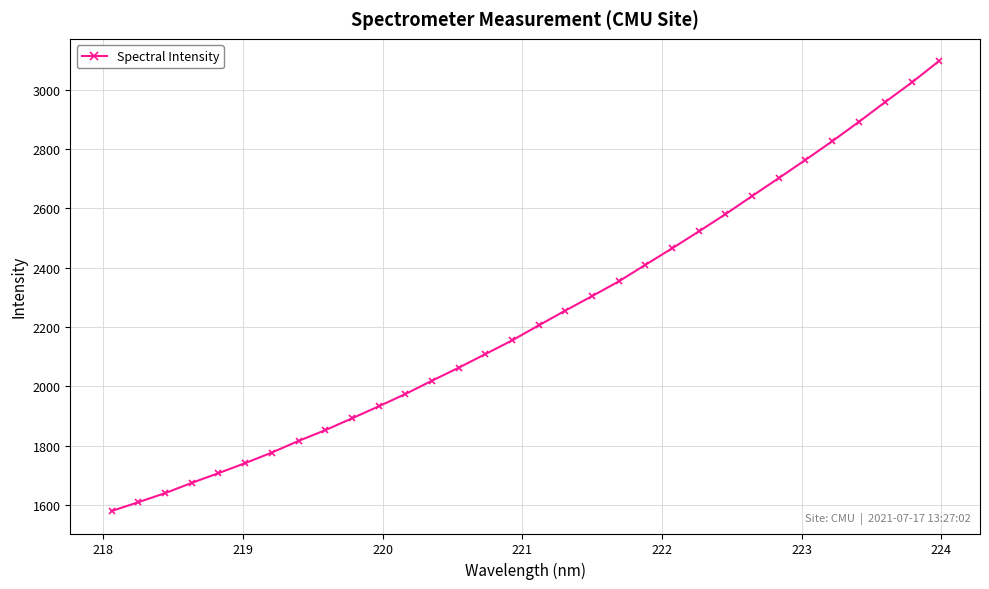

What is the sum of all values?

71535.6